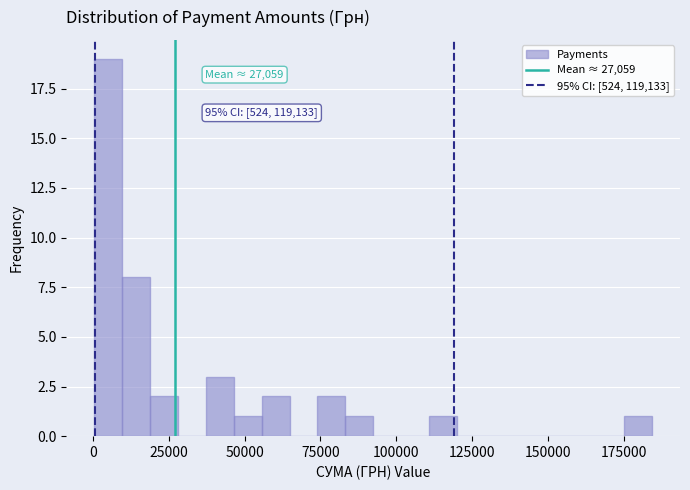

Read against the x-axis, roughly where is the centre of the tallest bar?

5000